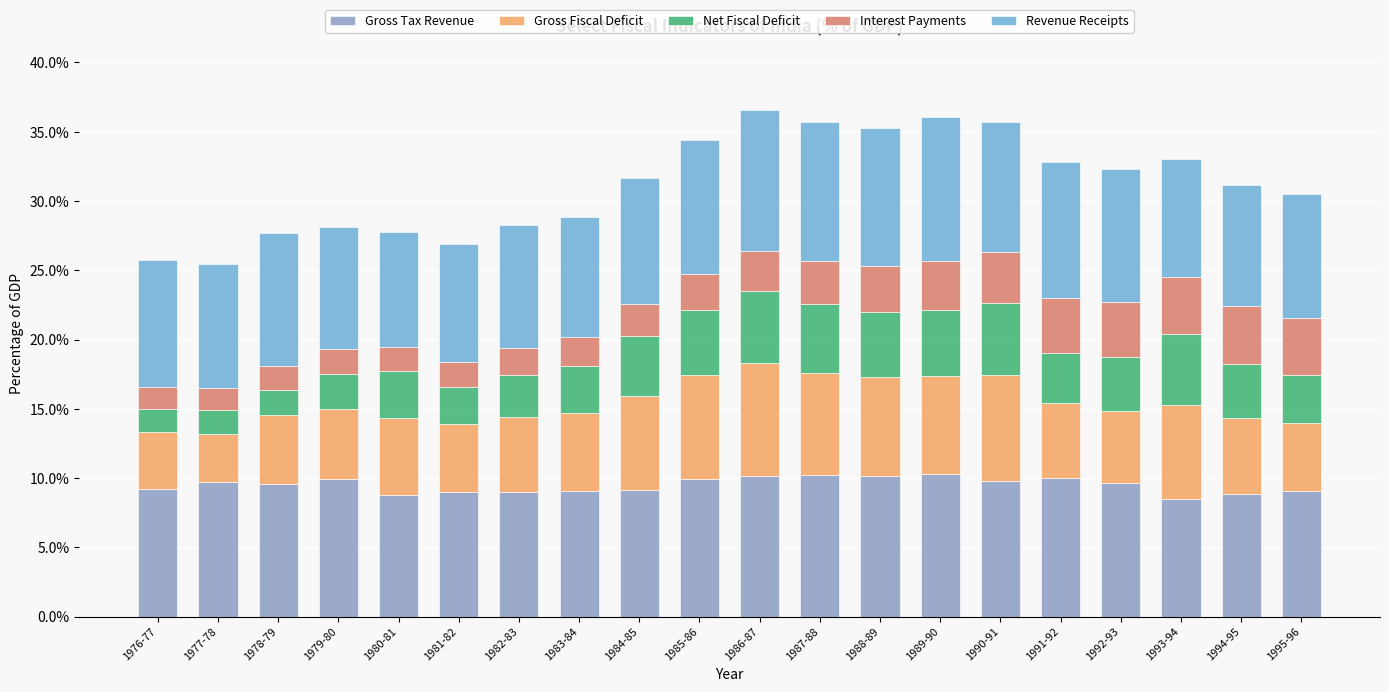

What is the total value across all series at 1984-85?

31.7